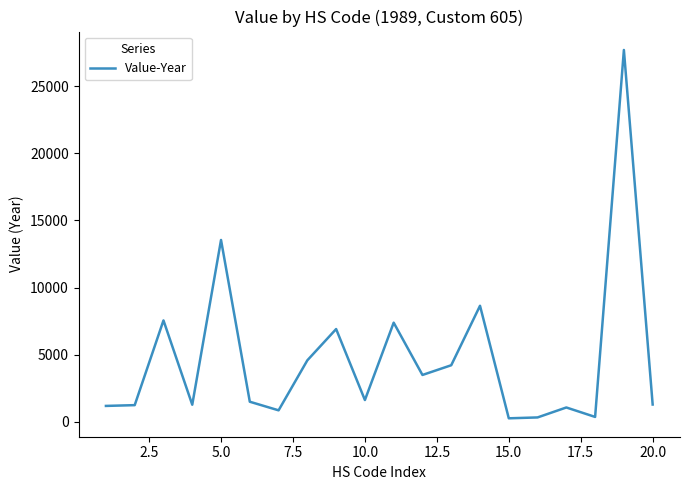

What is the maximum value shown in the chart?

27701